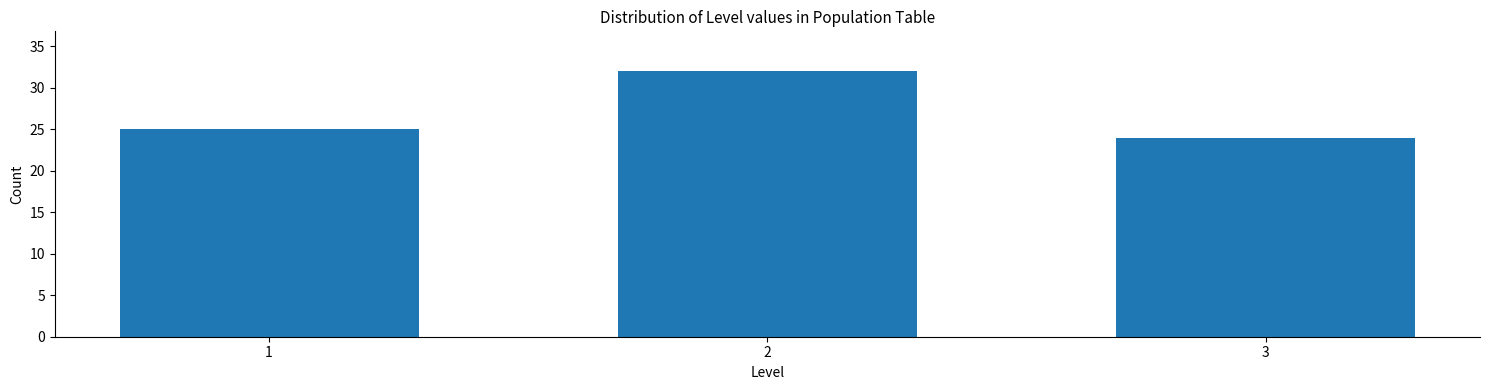

Reading left to right, extract all data points from this chart.

1=25	2=32	3=24